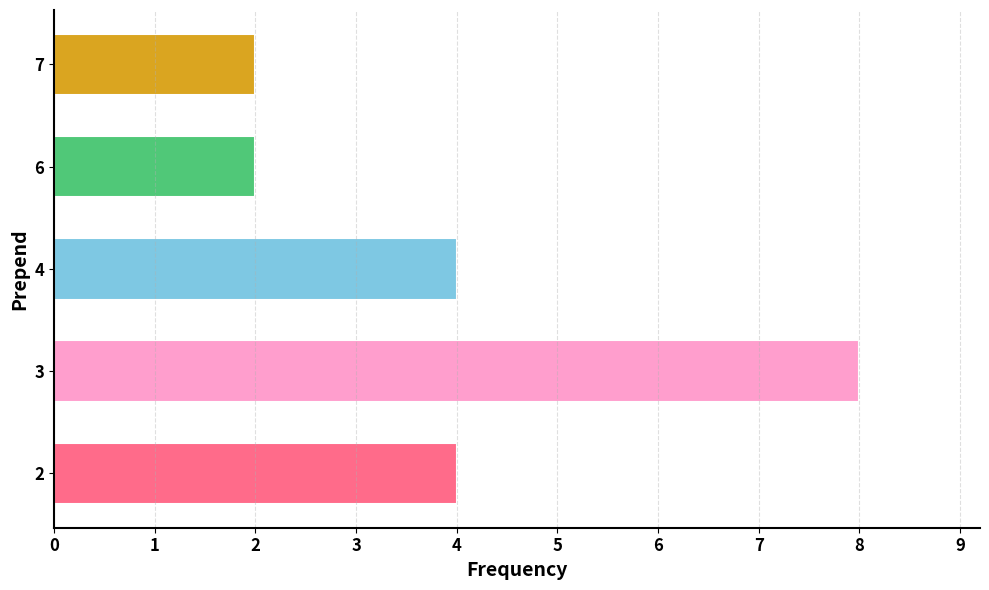

What is the smallest value displayed?

2